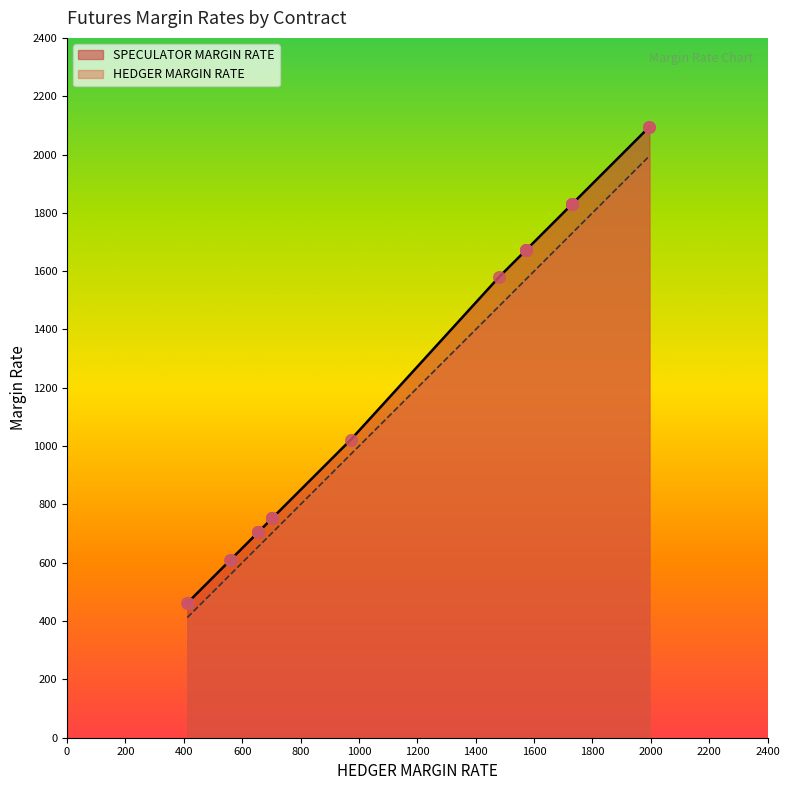

Which series has the largest total across all categories?

SPECULATOR MARGIN RATE